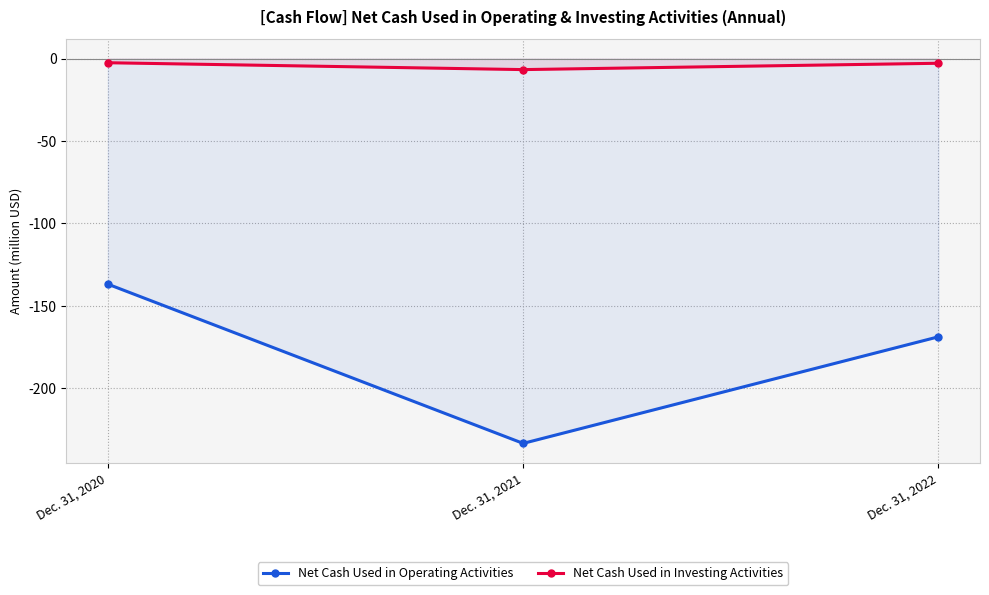

What is the spread (max minus min) of values at Dec. 31, 2021?

226.7